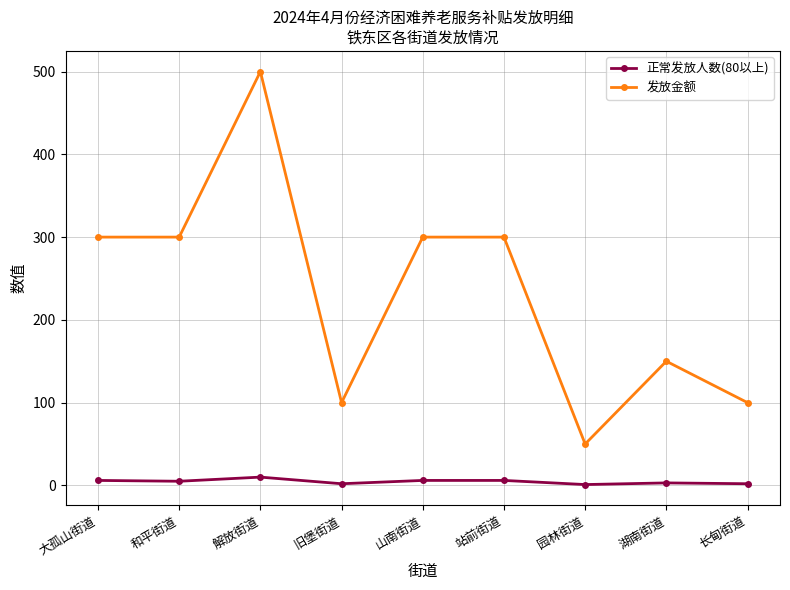

What position from the left is 长甸街道?

9